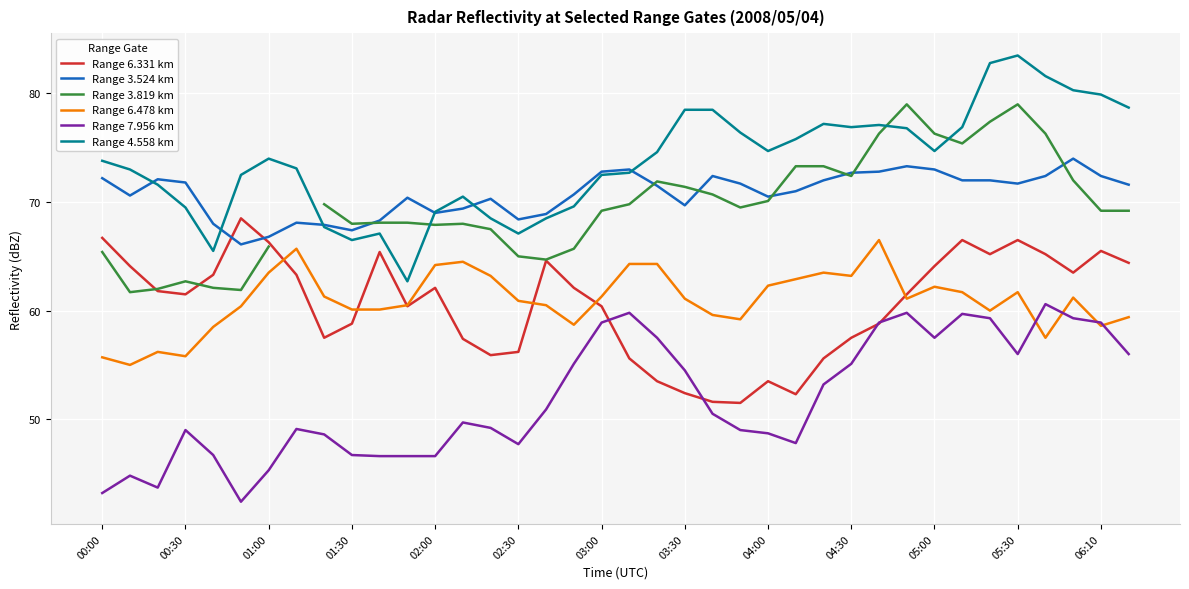

How many interior local peaks does the Range 7.956 km series have?

8